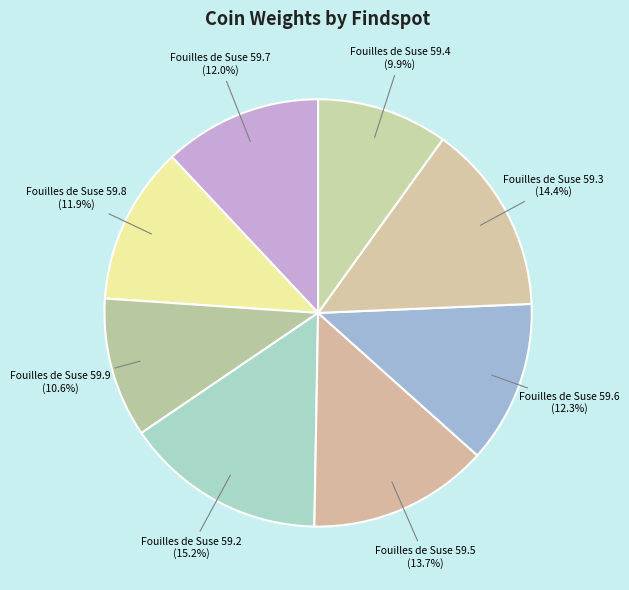

What is the largest slice in the pie chart?

Fouilles de Suse 59.2